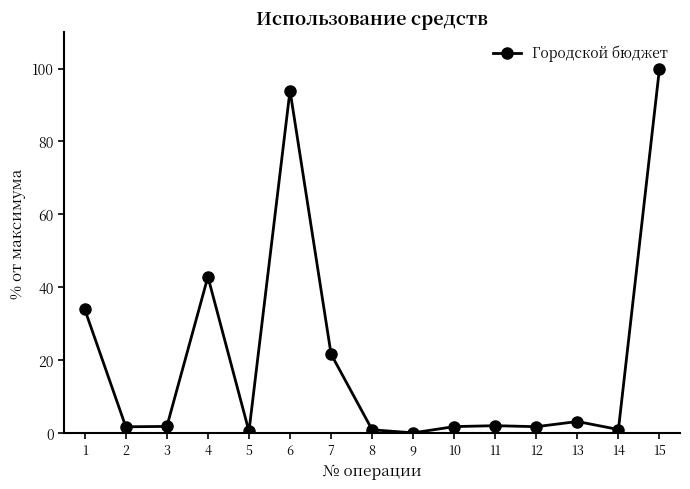

The chart shows a value of 0.0 at 9. True or false?

True